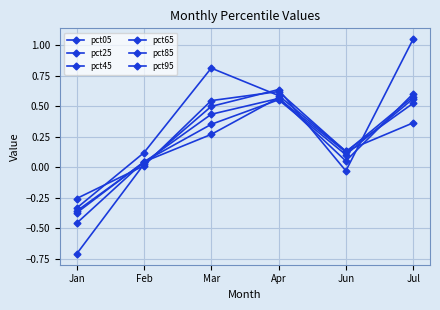

What position from the left is Feb?

2